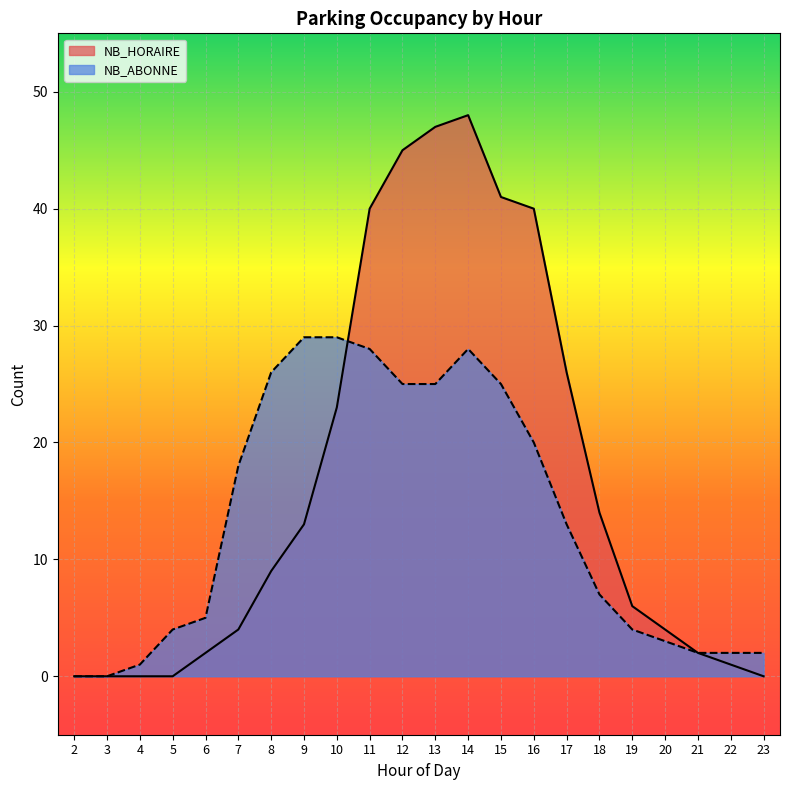

At which category is the sum across all series the highest?

14